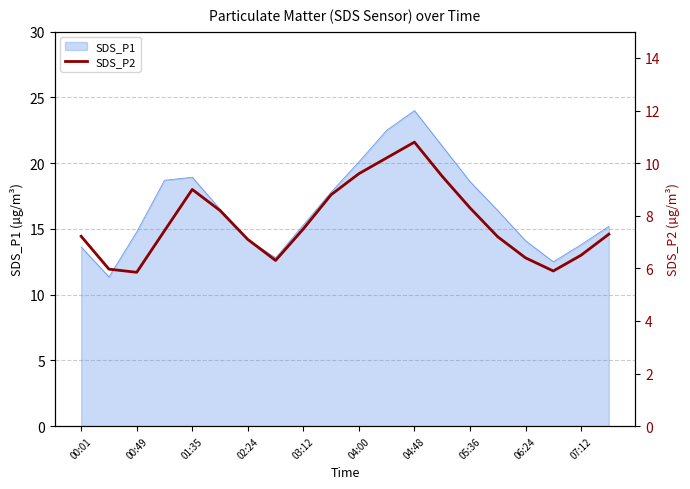

How many lines are shown in the chart?

1